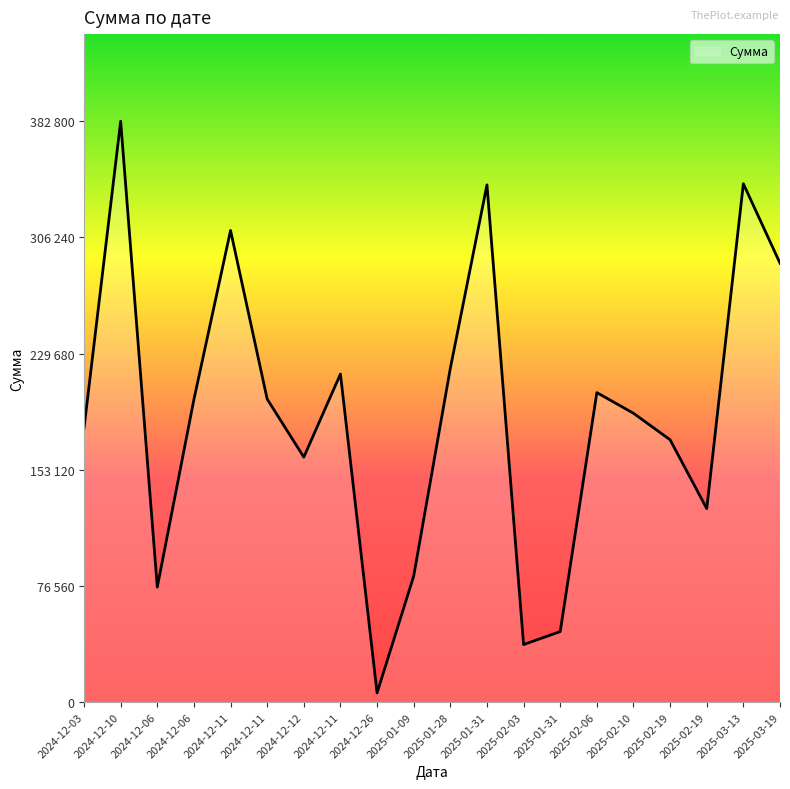

Does the chart have visible grid lines?

No